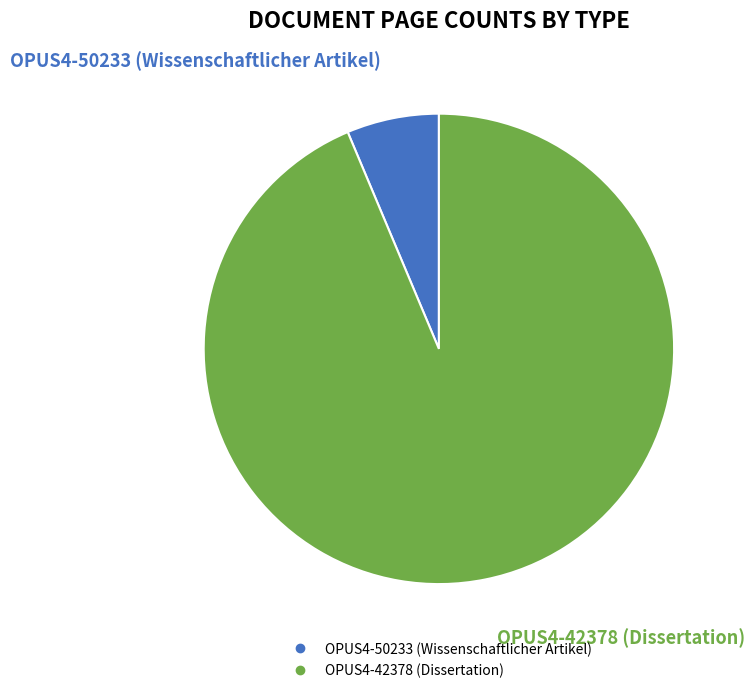

True or false: OPUS4-42378 (Dissertation) accounts for 85% of the total.

False